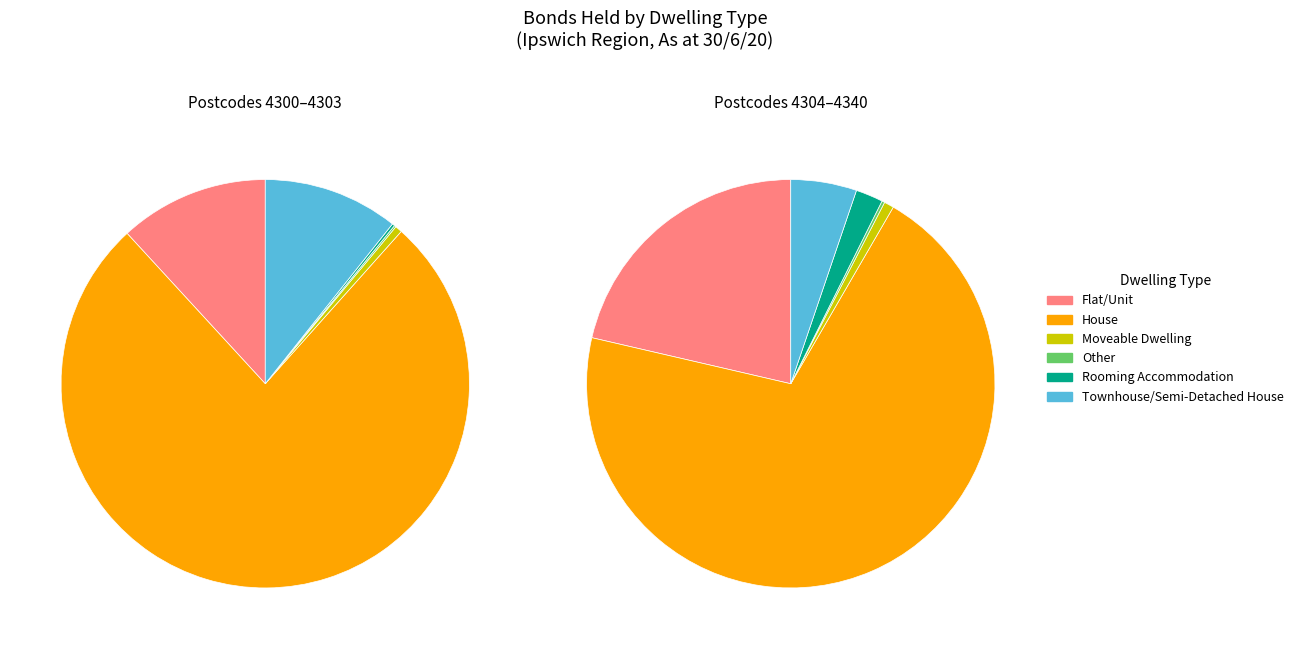

Does 6 account for over 50% of the chart?

No